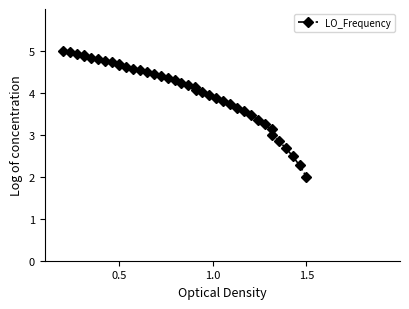

What is the value of the 17th point from the left?

4.4